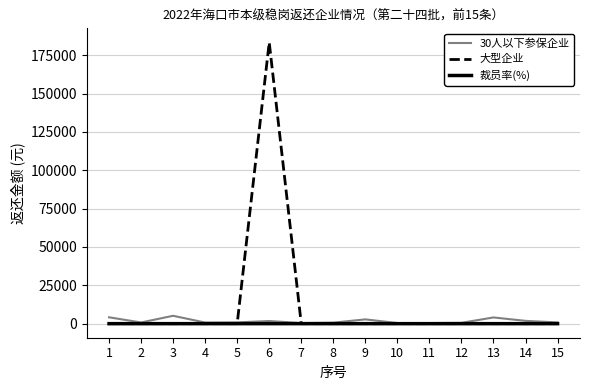

At which category is the sum across all series the highest?

6